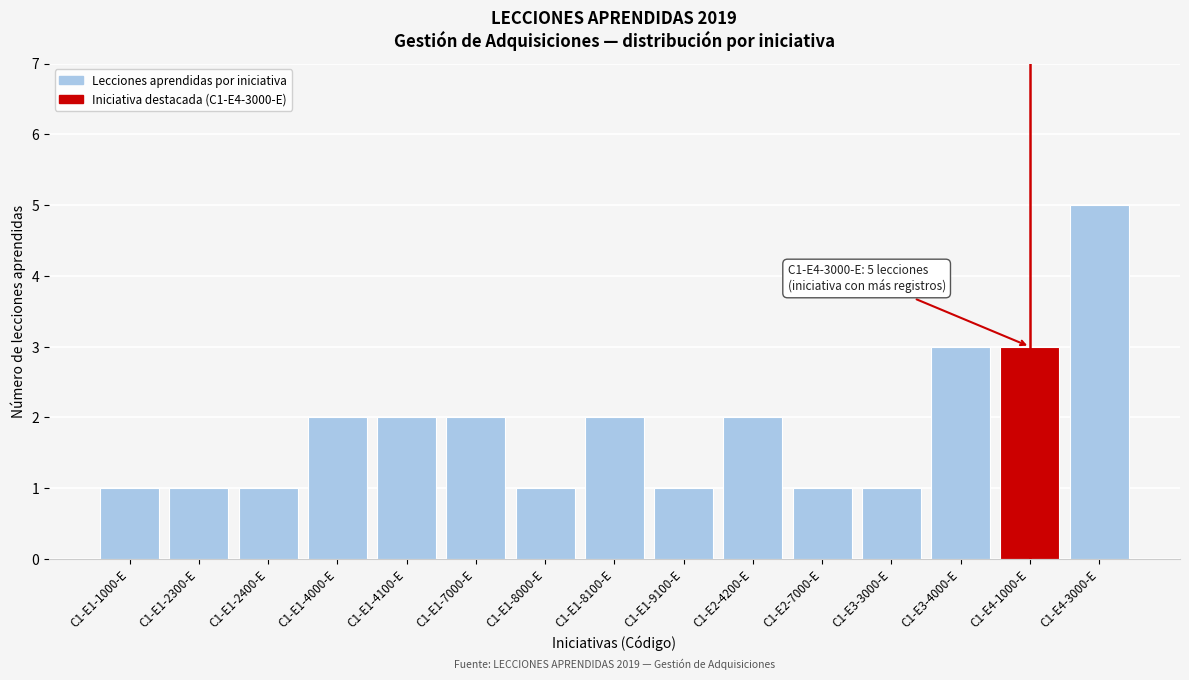

Reading right to left, extract all data points from this chart.

5	3	3	1	1	2	1	2	1	2	2	2	1	1	1